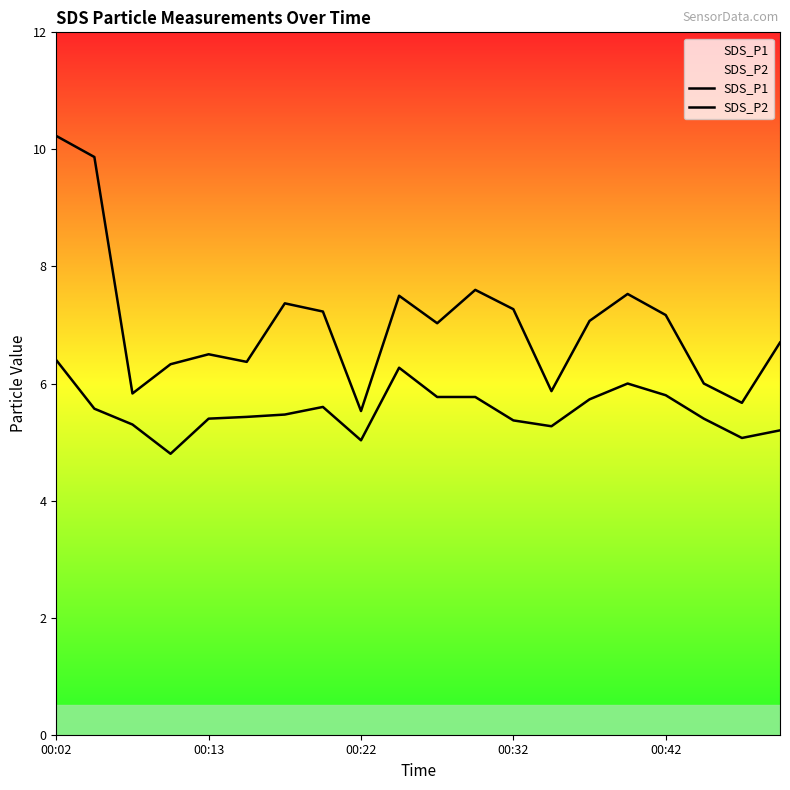

Reading left to right, list all the values displayed in this chart.

SDS_P1: 10.2	9.9	5.8	6.3	6.5	6.4	7.4	7.2	5.5	7.5	7.0	7.6	7.3	5.9	7.1	7.5	7.2	6.0	5.7	6.7
SDS_P2: 6.4	5.6	5.3	4.8	5.4	5.4	5.5	5.6	5.0	6.3	5.8	5.8	5.4	5.3	5.7	6.0	5.8	5.4	5.1	5.2